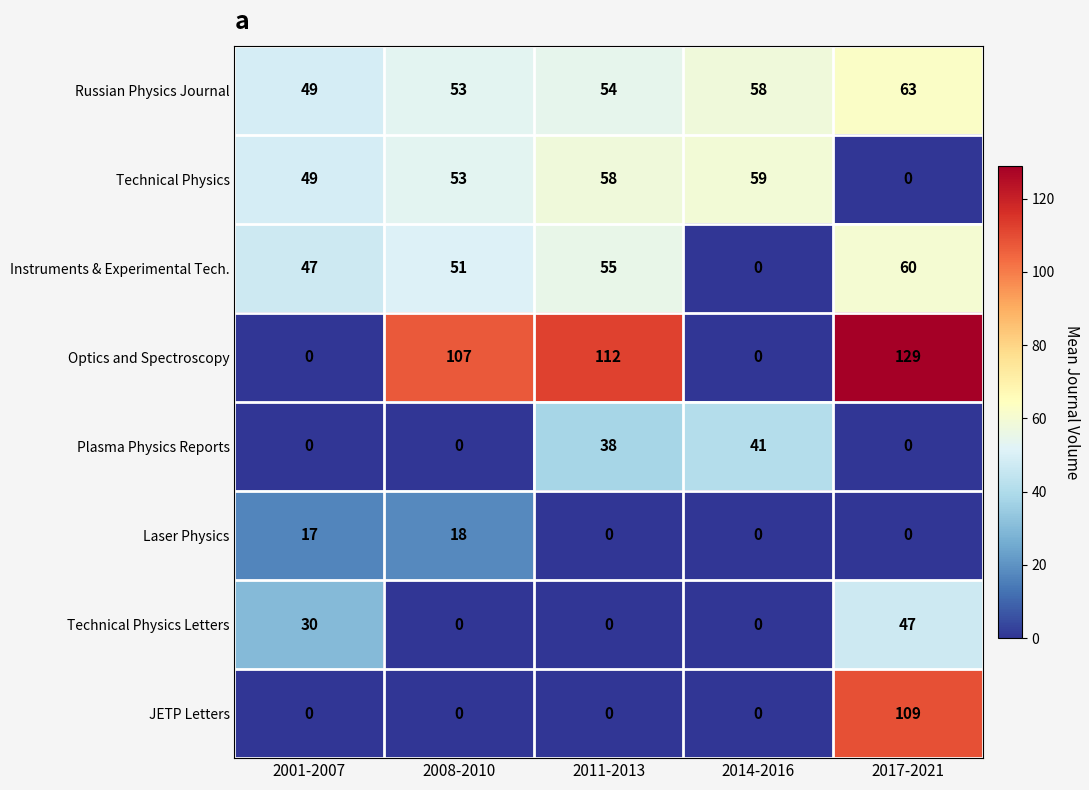

Rank the categories by Technical Physics value from lowest to highest.

2017-2021, 2001-2007, 2008-2010, 2011-2013, 2014-2016